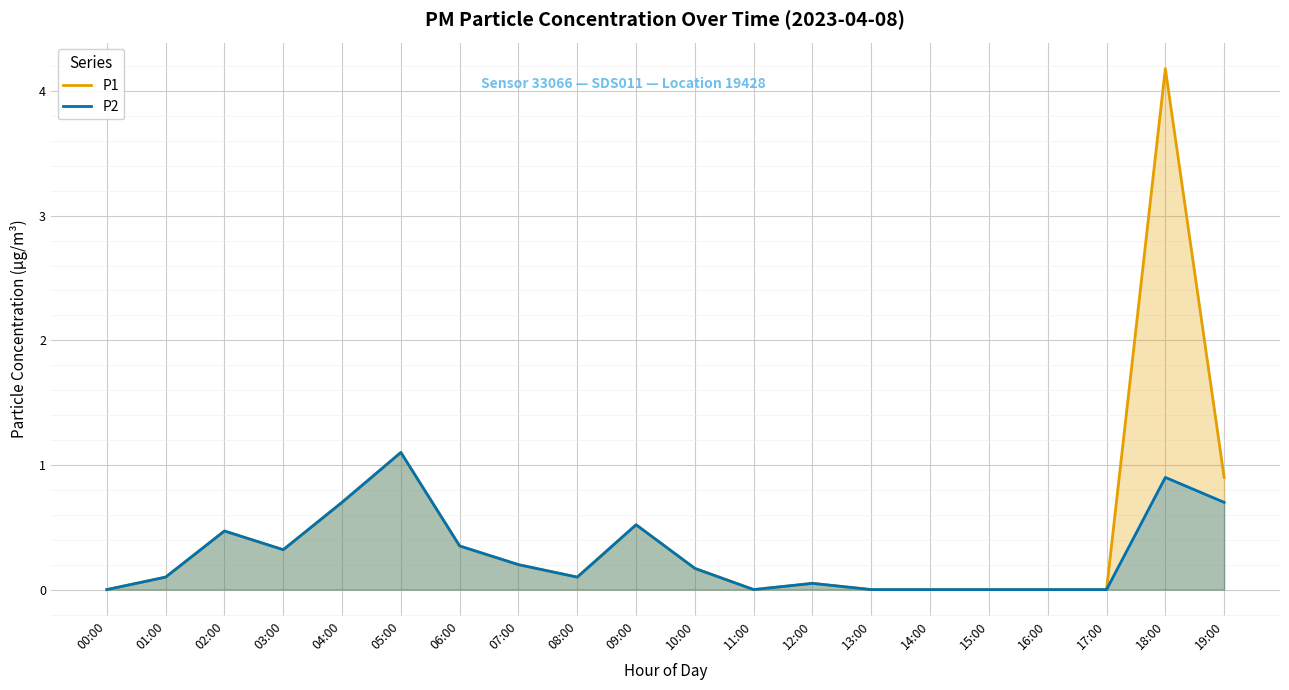

Rank the series at 15:00 from highest to lowest value.

P1, P2